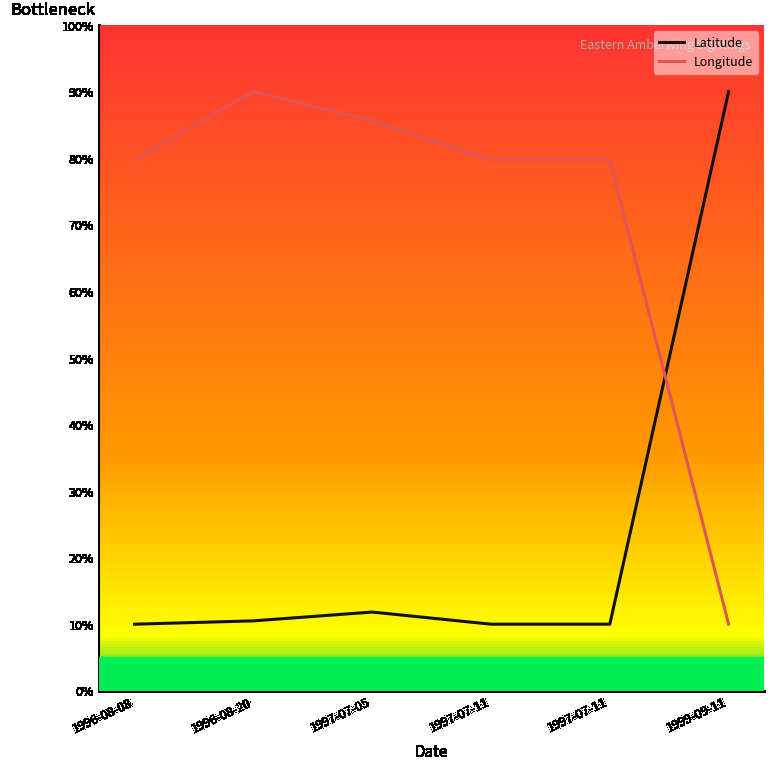

Is this an area chart (filled region under the line)?

No